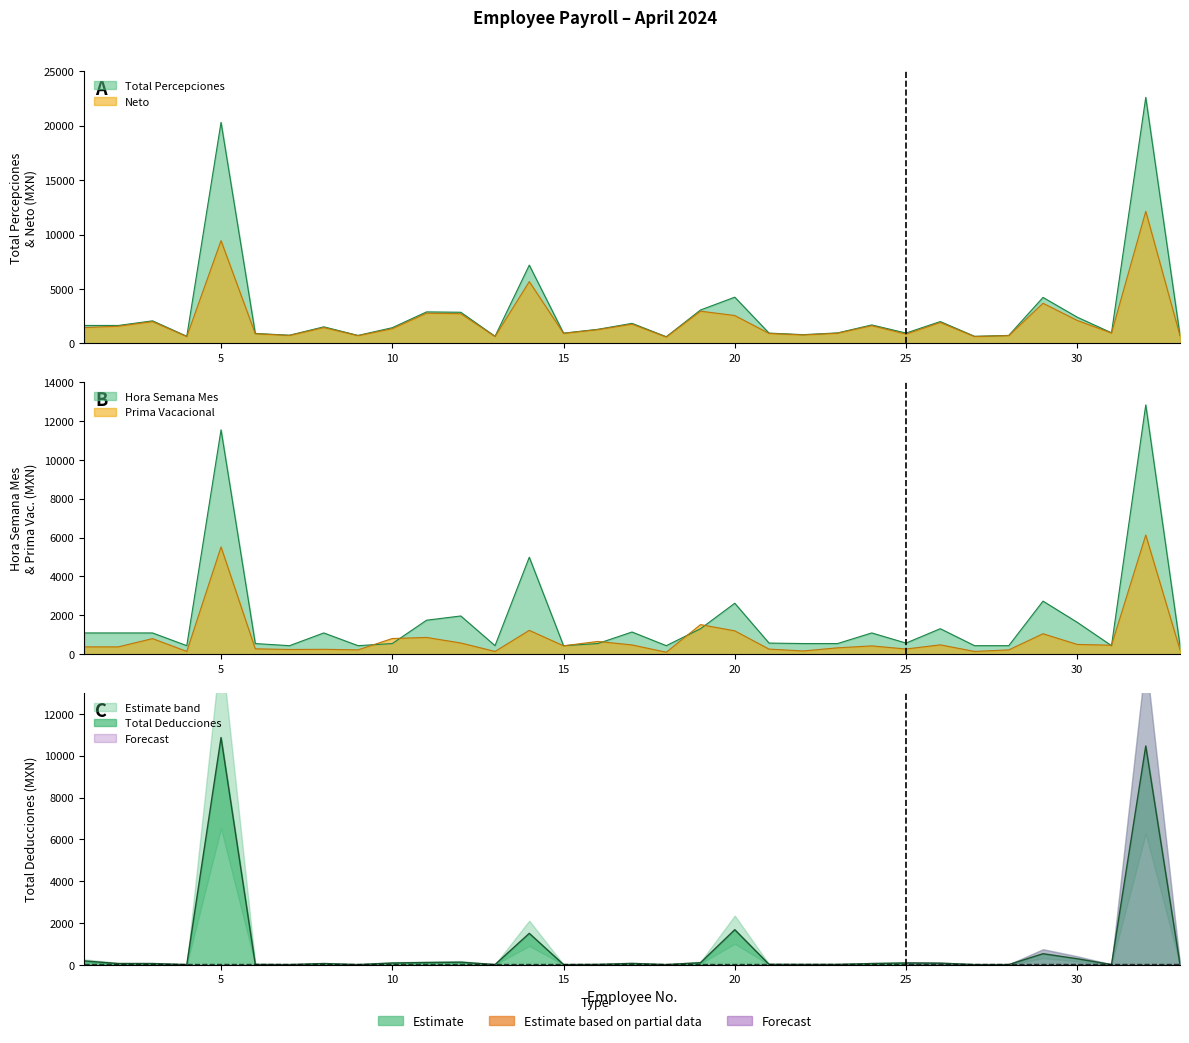

What is the minimum value for Neto?

587.4